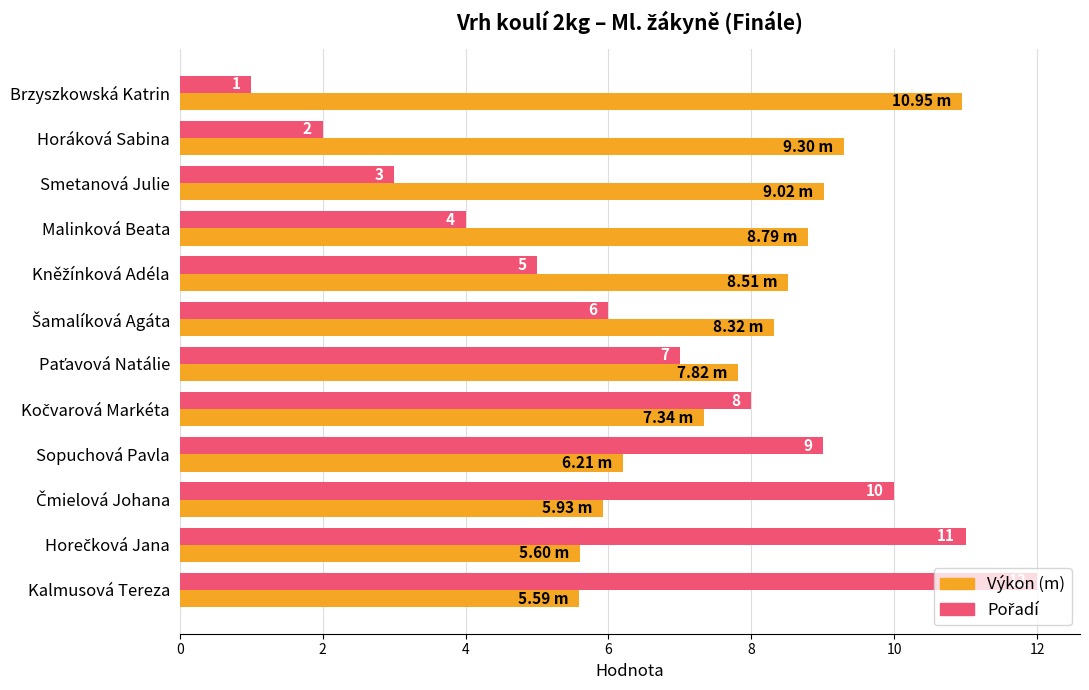

How many distinct data groups are displayed?

2